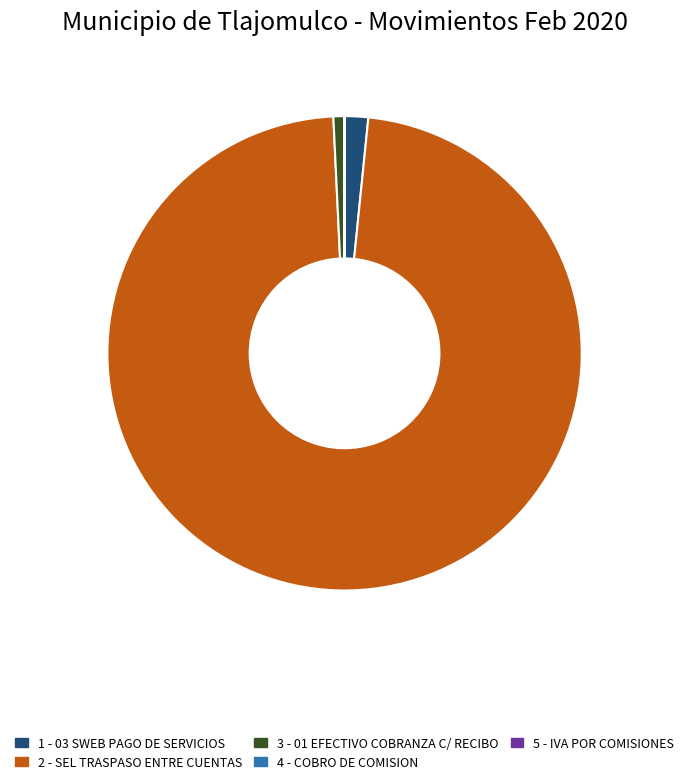

Is there a majority slice in this chart?

Yes